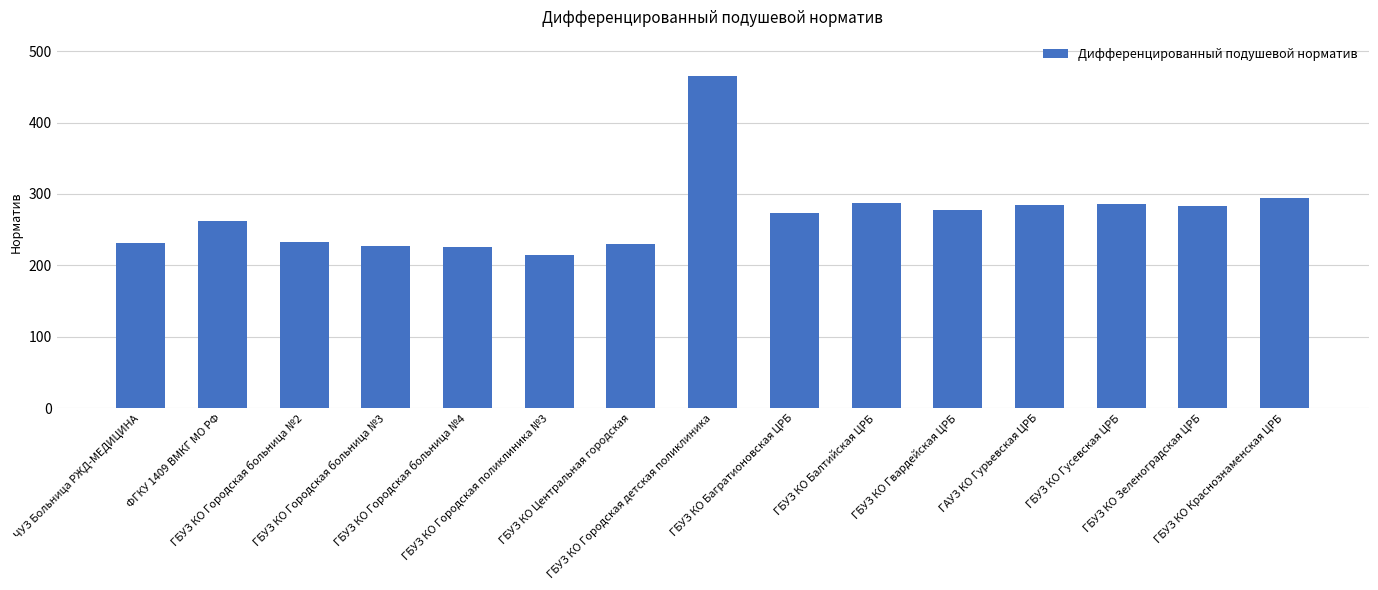

What is the sum of all values?

4076.0